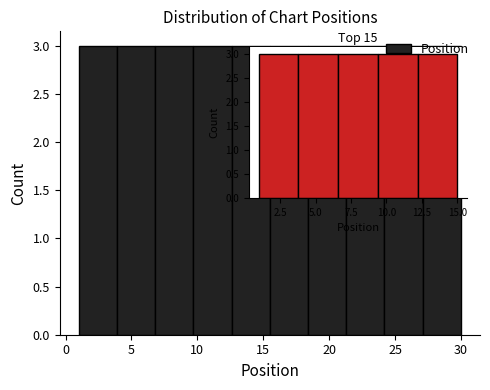

Reading left to right, transcribe this chart: for each bar, give the range it covers on the x-axis and its height. Neither the bar edges nor the heights are printed on the chart, so give them approximately, as read against the axes.

1.0 to 3.9: 3
3.9 to 6.8: 3
6.8 to 9.7: 3
9.7 to 12.6: 3
12.6 to 15.5: 3
15.5 to 18.4: 3
18.4 to 21.3: 3
21.3 to 24.2: 3
24.2 to 27.1: 3
27.1 to 30.0: 3